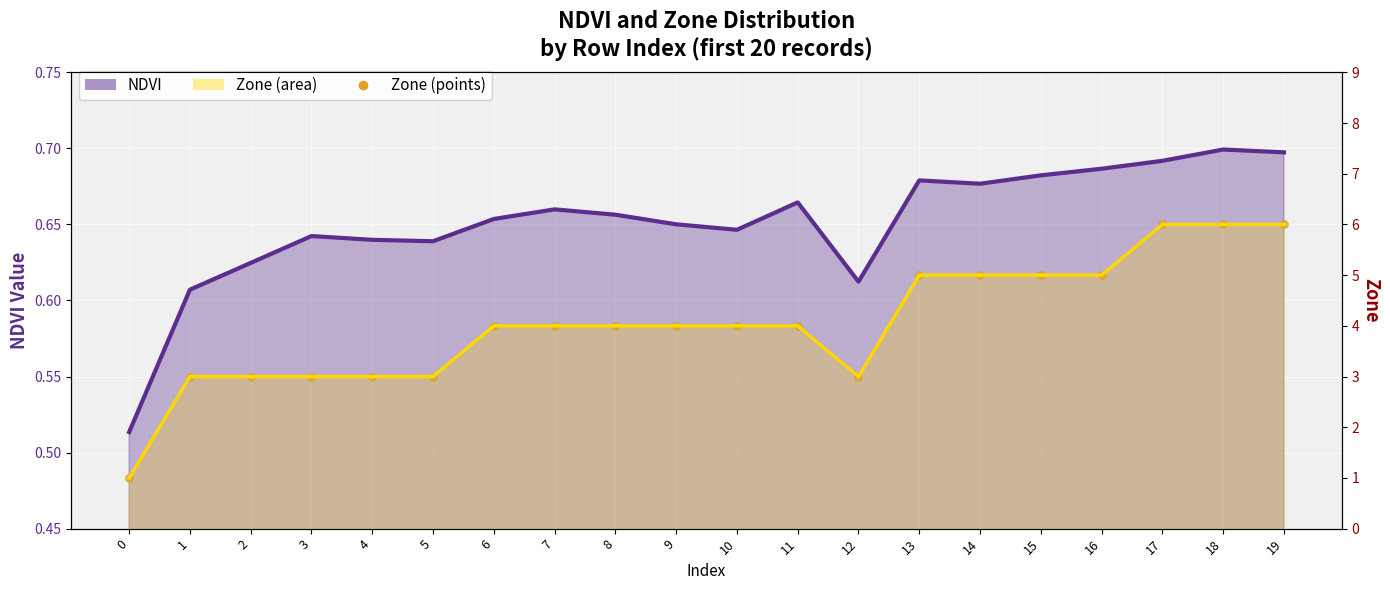

At how many categories does at least one series exceed 4?

7